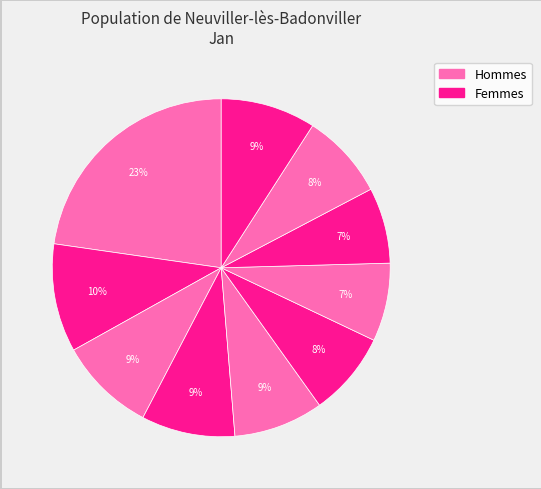

How many slices are in this pie chart?

10